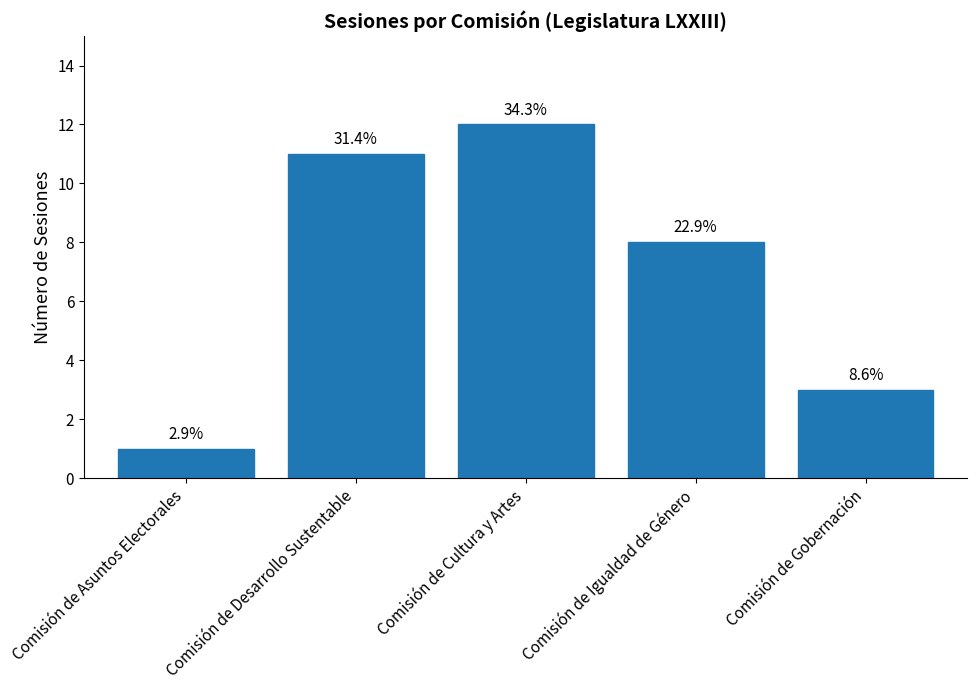

Which has a higher value, Comisión de Desarrollo Sustentable or Comisión de Gobernación?

Comisión de Desarrollo Sustentable